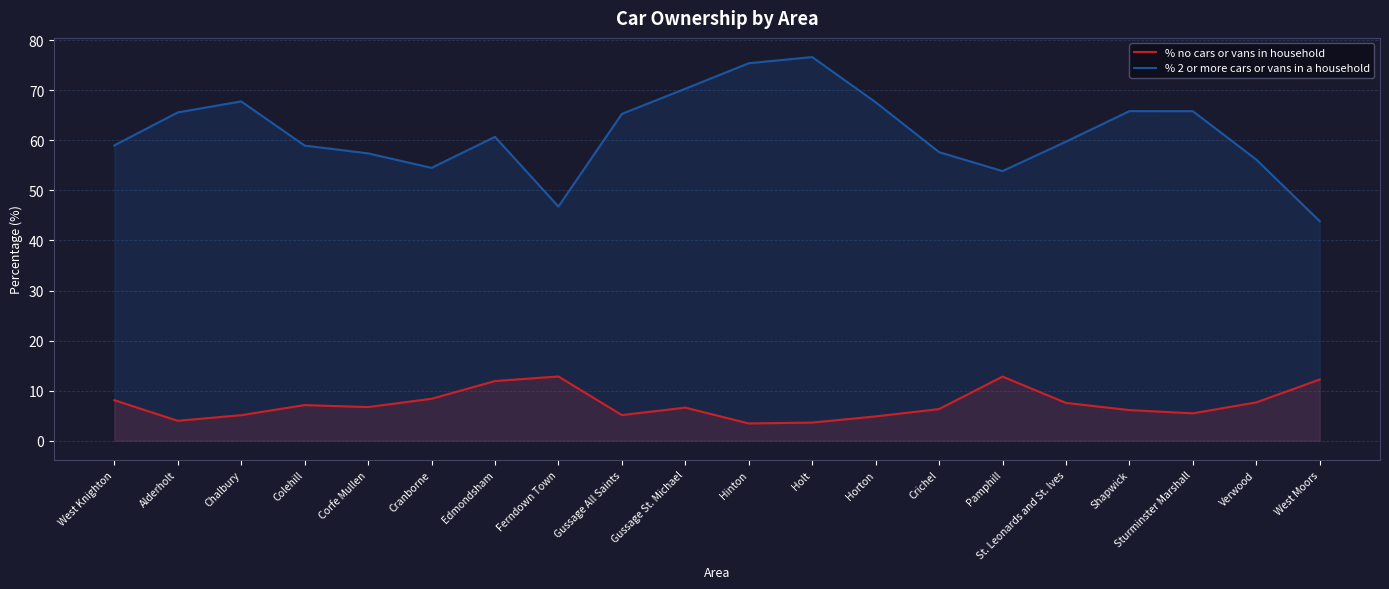

At which label does % no cars or vans in household reach its peak?

Ferndown Town